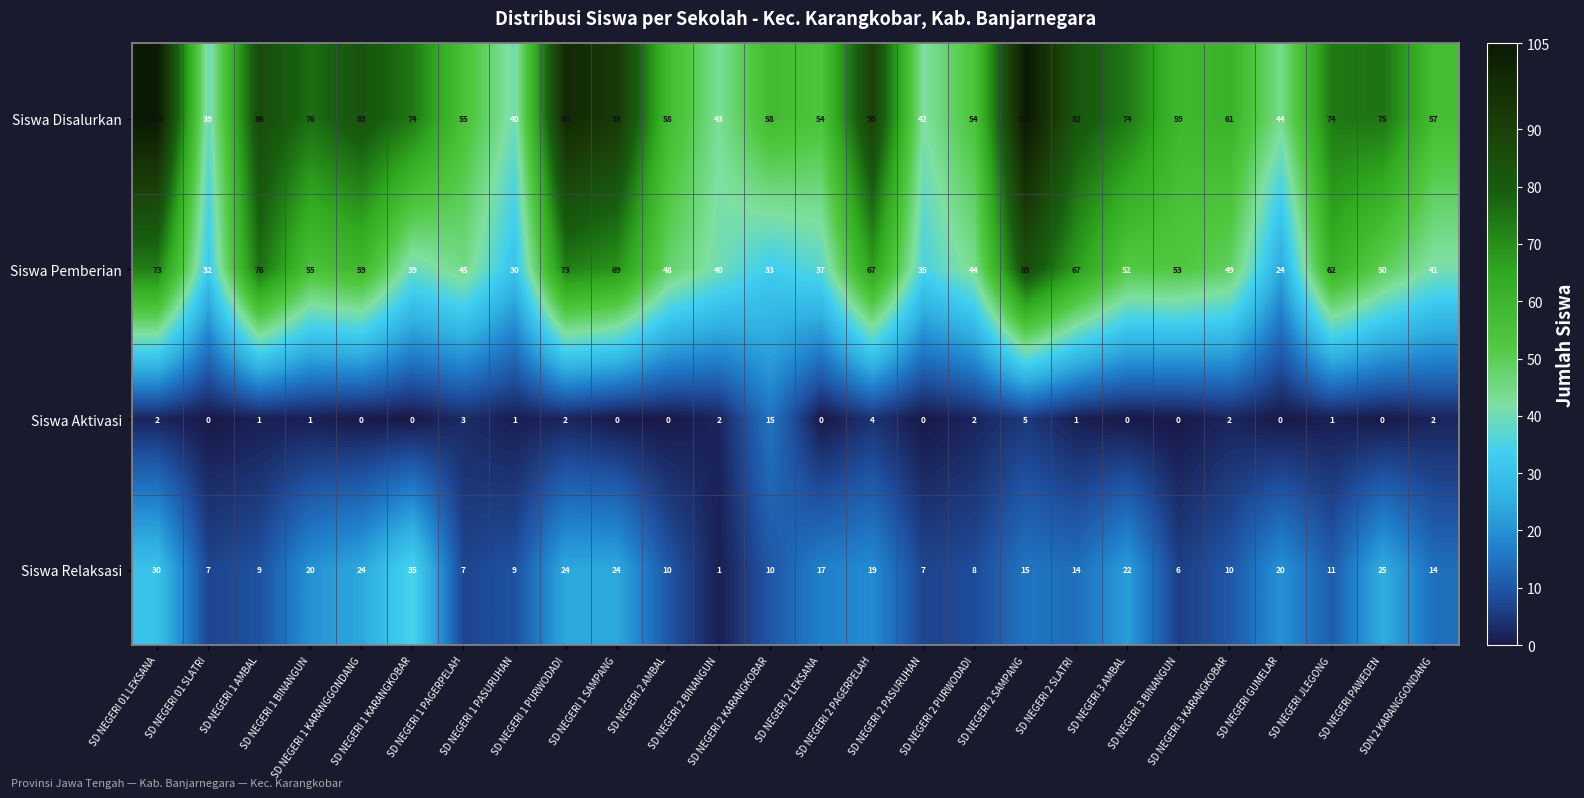

List the series in order of their overall mean, lowest first.

Siswa Aktivasi, Siswa Relaksasi, Siswa Pemberian, Siswa Disalurkan